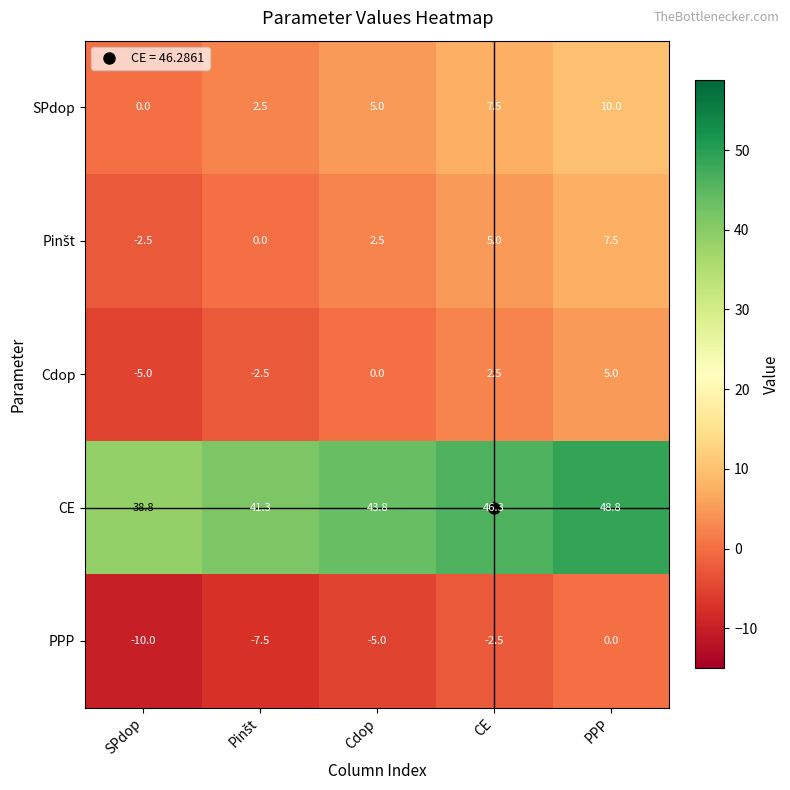

What is the sum of the Cdop values at PPP and CE?

7.5